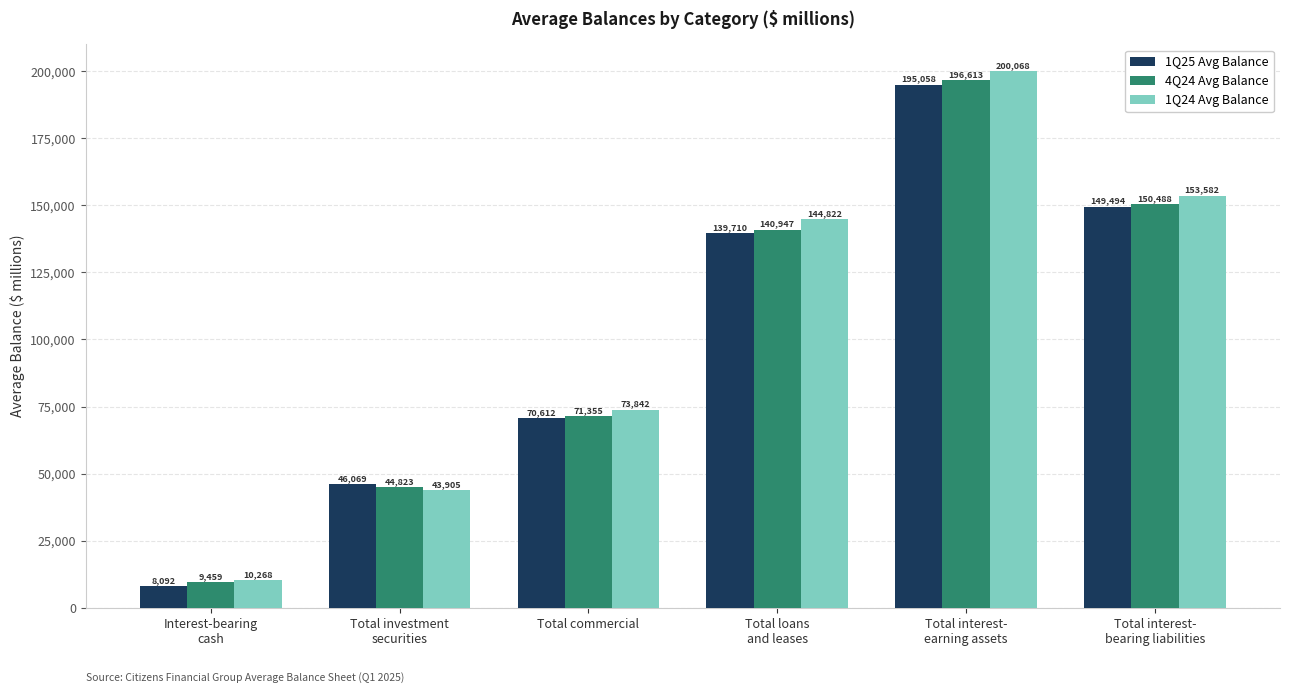

What is the approximate value of 1Q24 Avg Balance at Total commercial, to the nearest 10?

73840